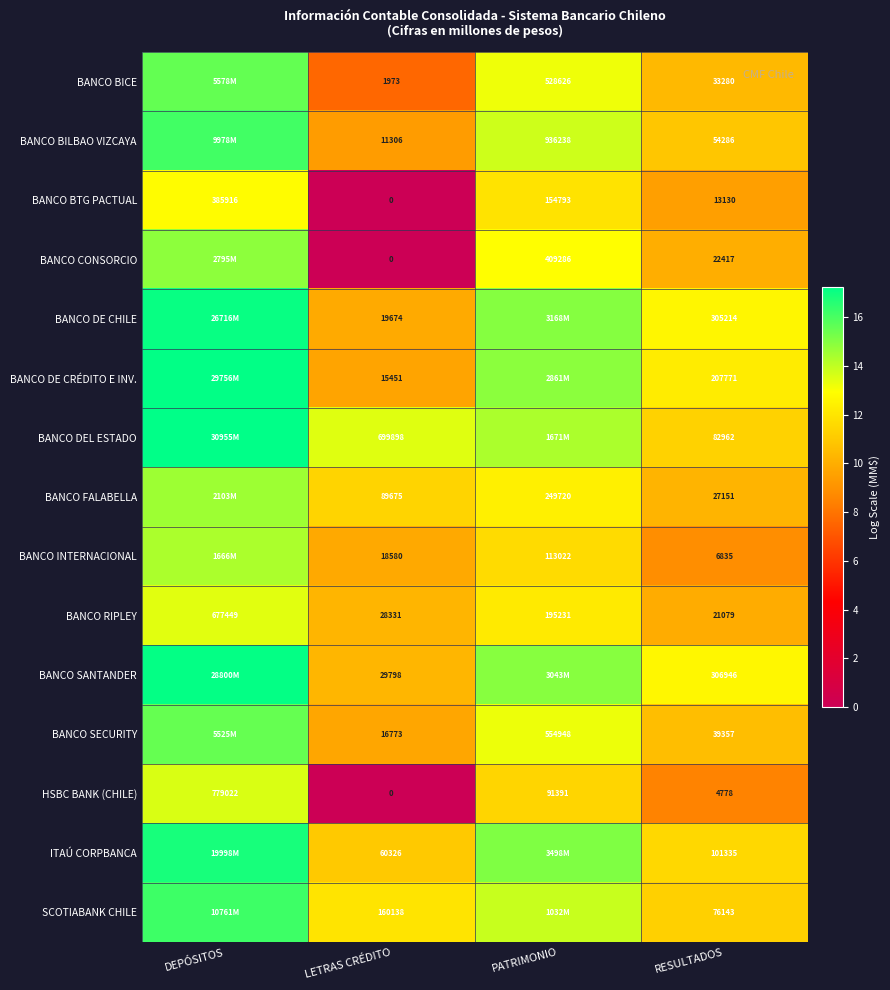

Is the value of HSBC BANK (CHILE) at PATRIMONIO greater than the value of BANCO BICE at LETRAS CRÉDITO?

Yes